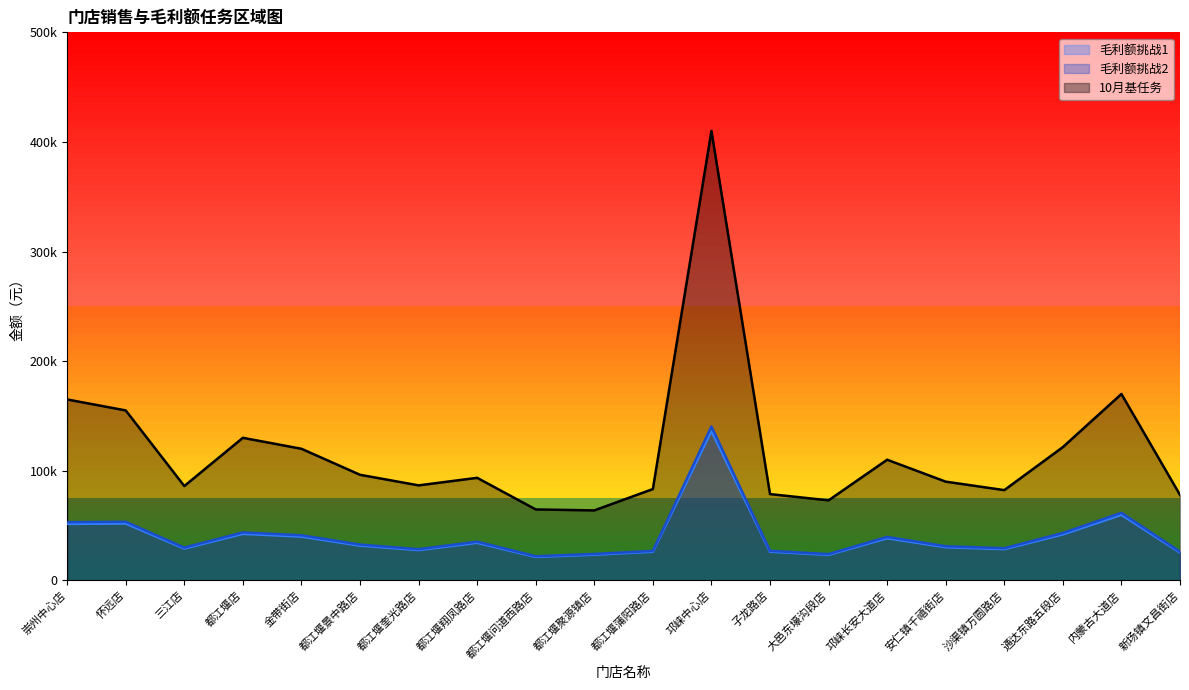

What is the difference between the highest and lowest values at 怀远店?

103210.6